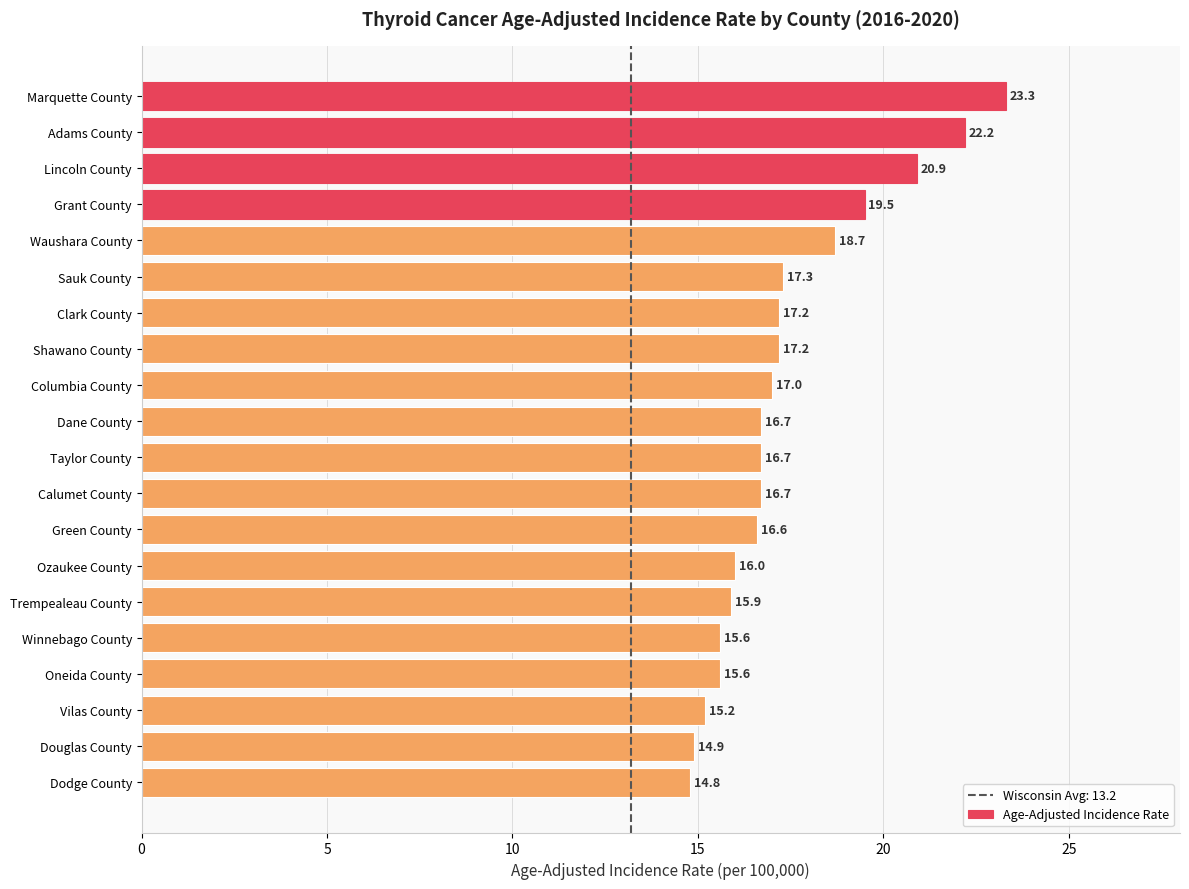

What is the sum of all values?

348.0